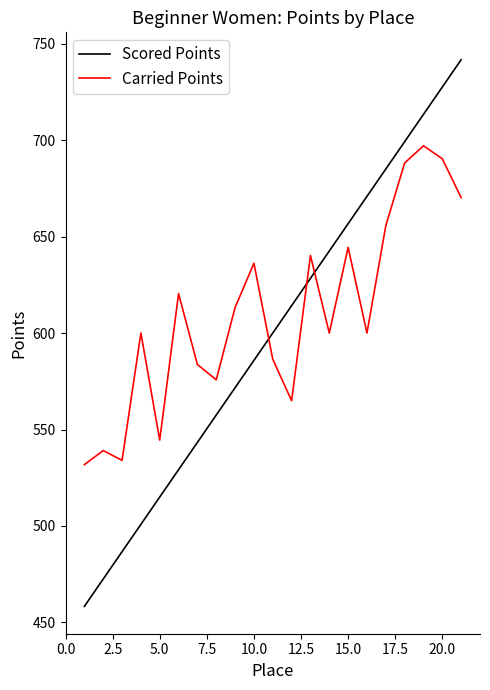

Rank the series by their maximum value, from lowest to highest.

Carried Points, Scored Points